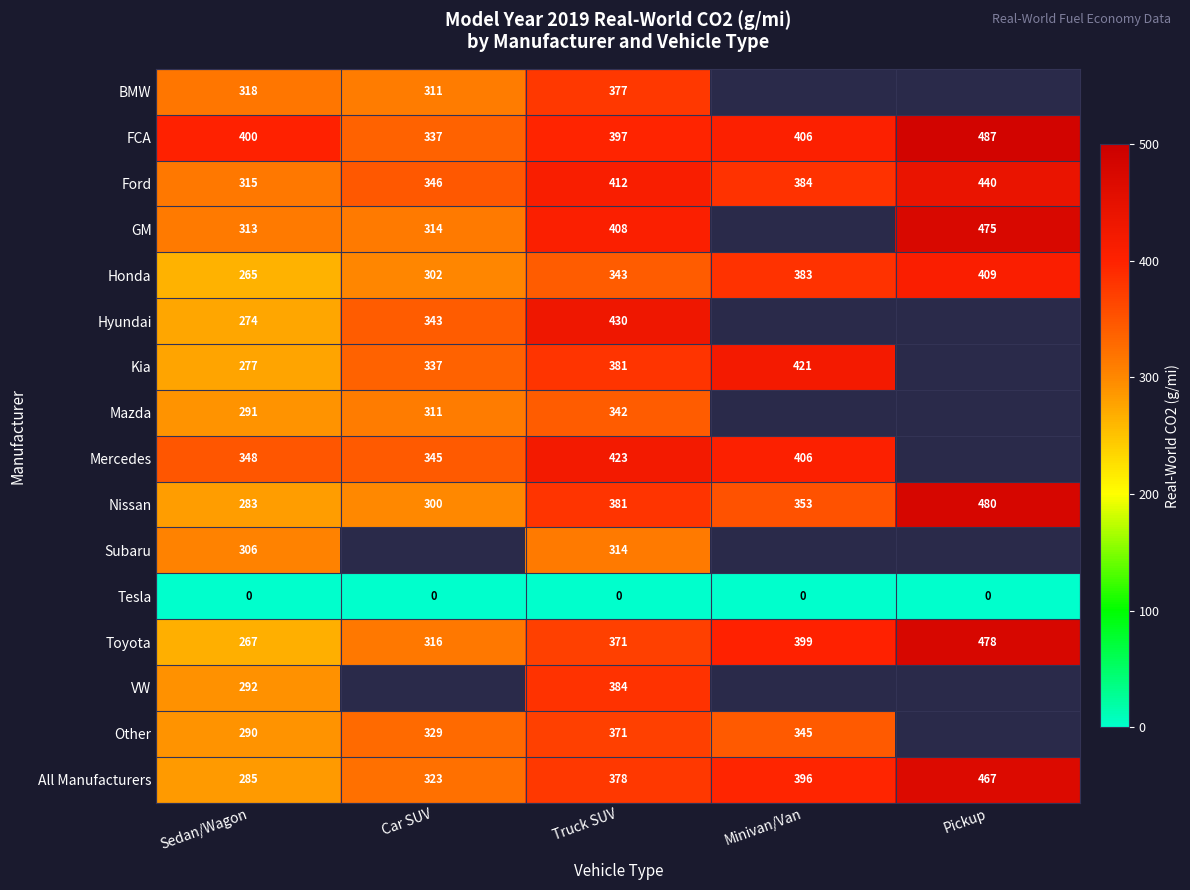

What is the difference between the second highest and minimum values in the Nissan series?

98